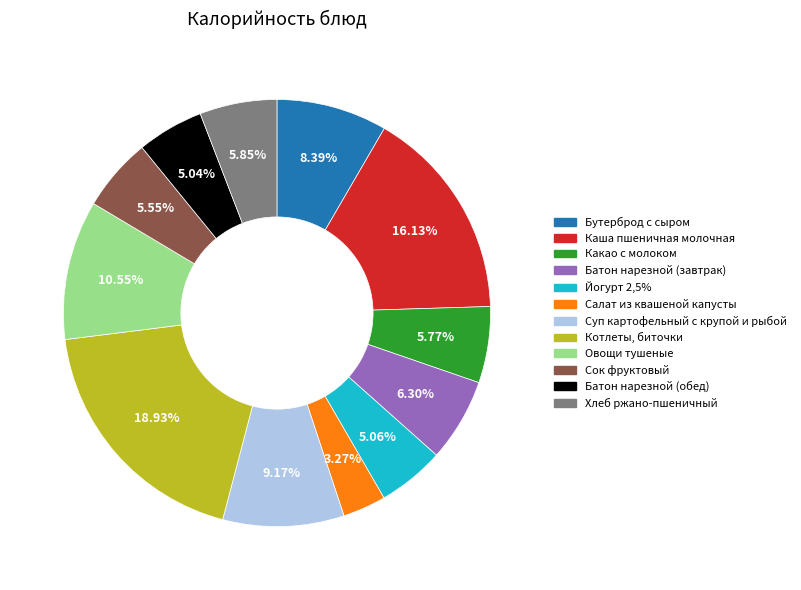

To the nearest percent, what is the combined percentage of Какао с молоком and Йогурт 2,5%?

11%